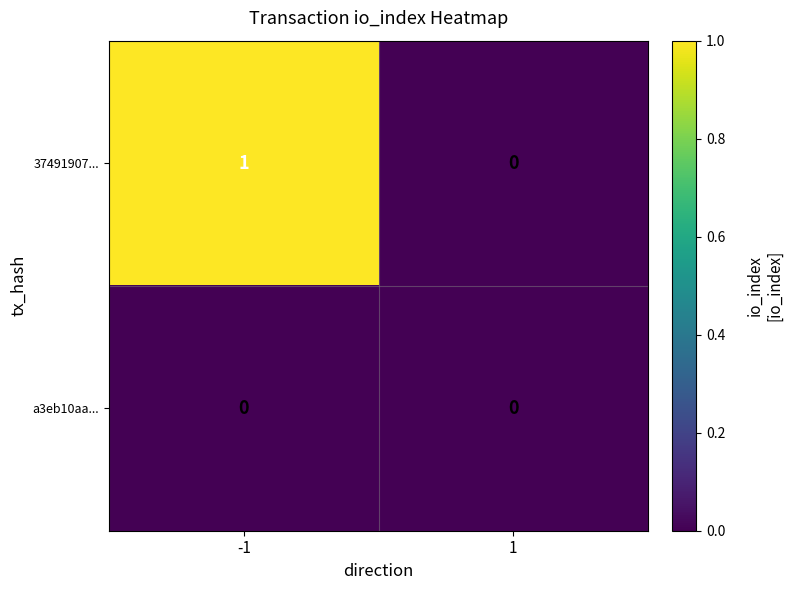

Reading left to right, extract all data points from this chart.

37491907...: -1=1	1=0
a3eb10aa...: -1=0	1=0